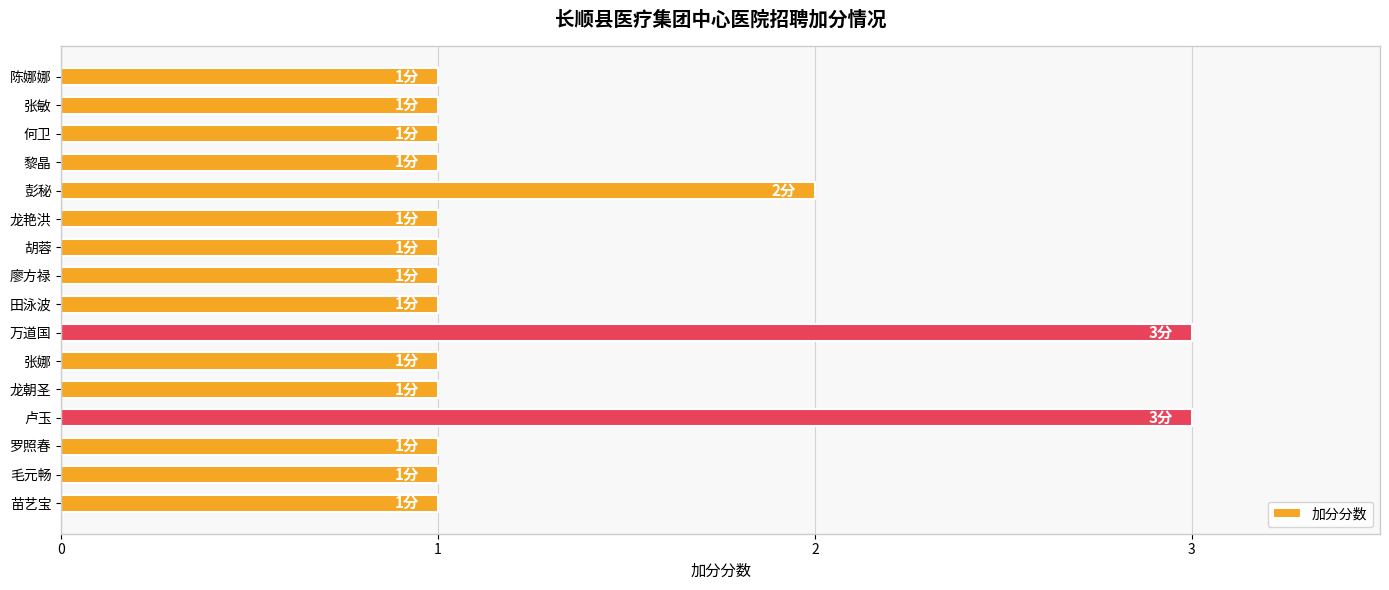

What is the ratio of the value at 何卫 to the value at 张娜?

1.0